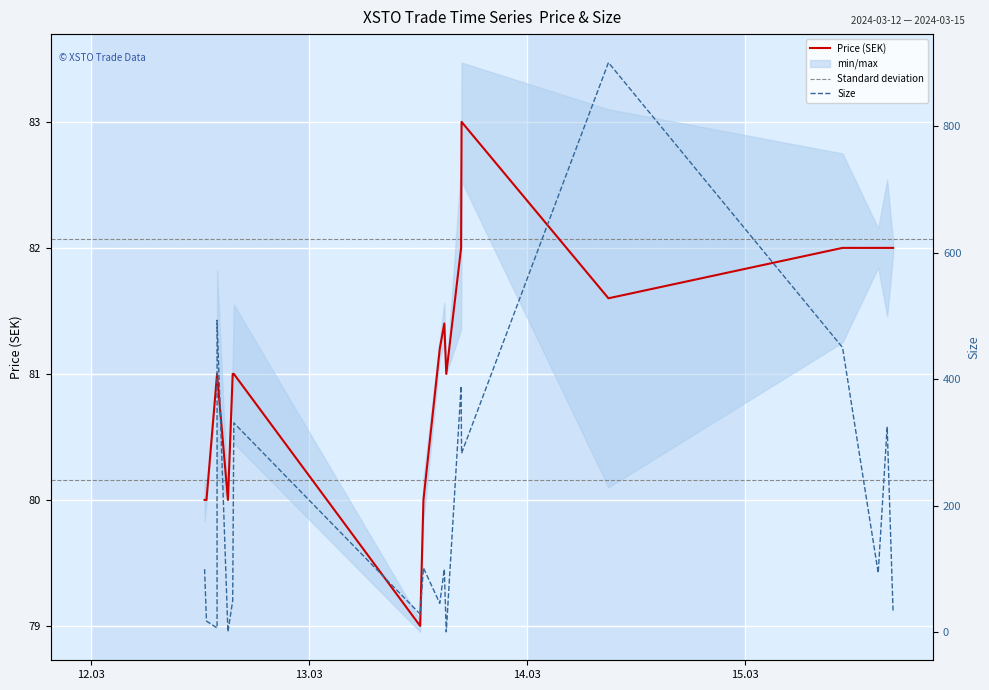

After their last crossing, which series has the higher values: Price (SEK) or Size?

Price (SEK)